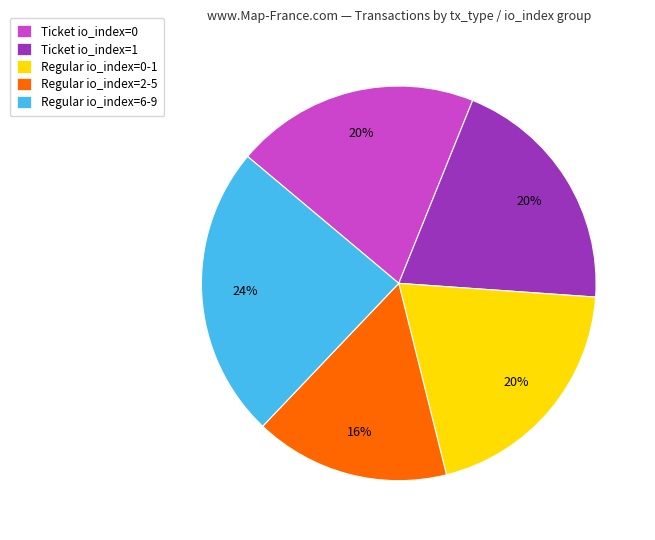

To the nearest percent, what portion does Regular io_index=6-9 represent?

24%